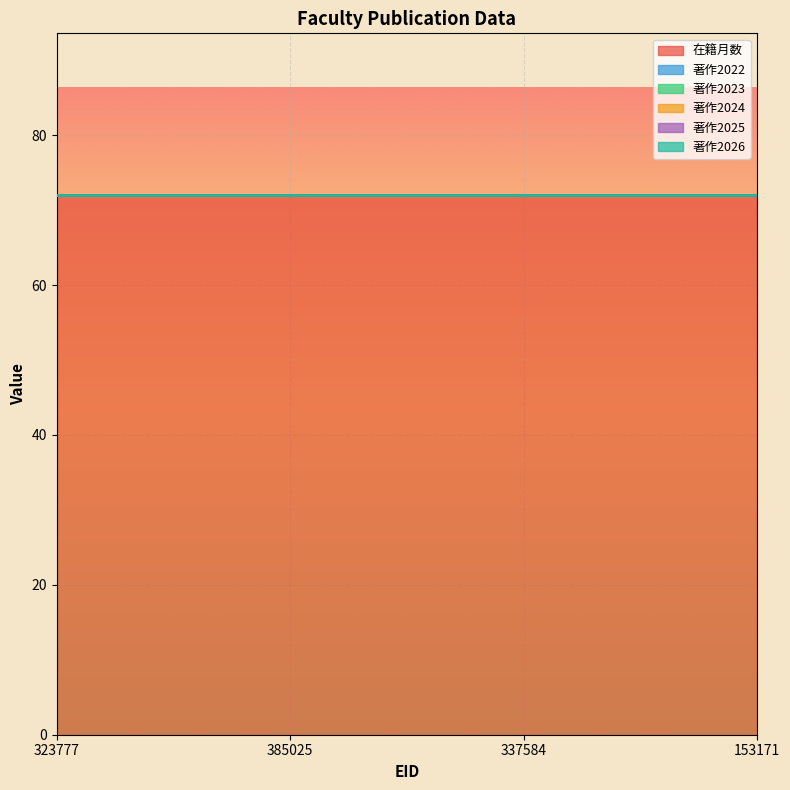

What is the label of the 2nd point from the right?

337584